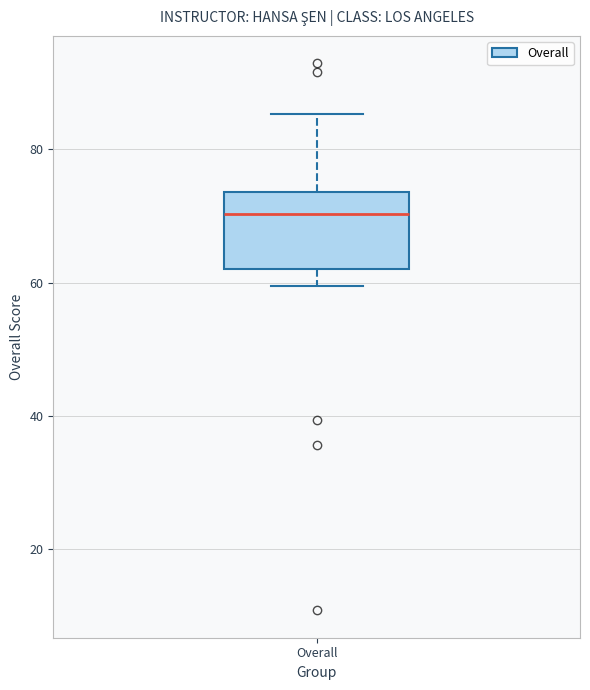

Read this box plot against the y-axis: the position of the median line, the range covered by the box, and the ends of both whiskers. The values are not printed on the chart, so give them approximately, as read against the axis.

median 70, box 62 to 74, whiskers 60 to 86